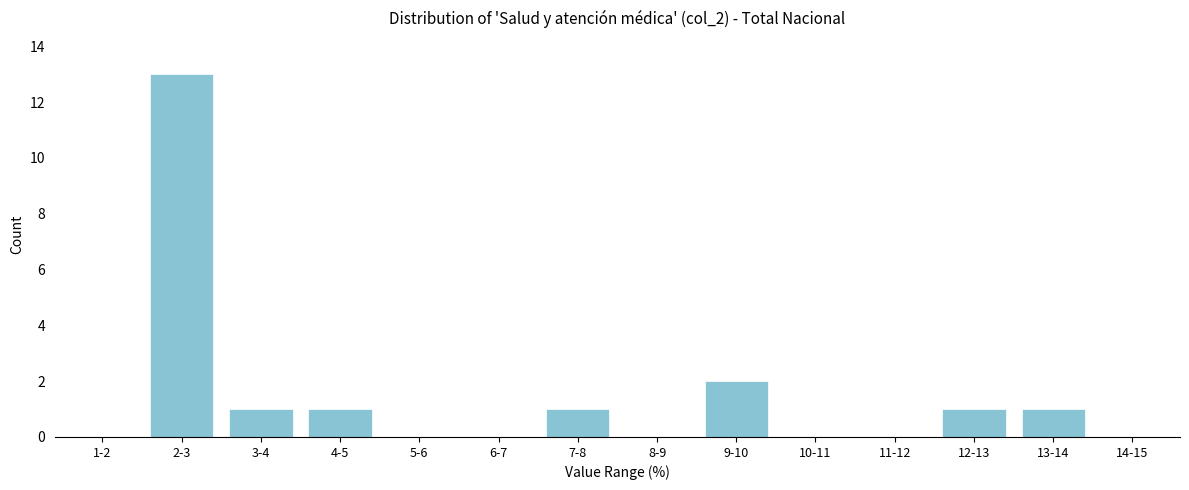

Reading left to right, extract all data points from this chart.

1-2=0	2-3=13	3-4=1	4-5=1	5-6=0	6-7=0	7-8=1	8-9=0	9-10=2	10-11=0	11-12=0	12-13=1	13-14=1	14-15=0